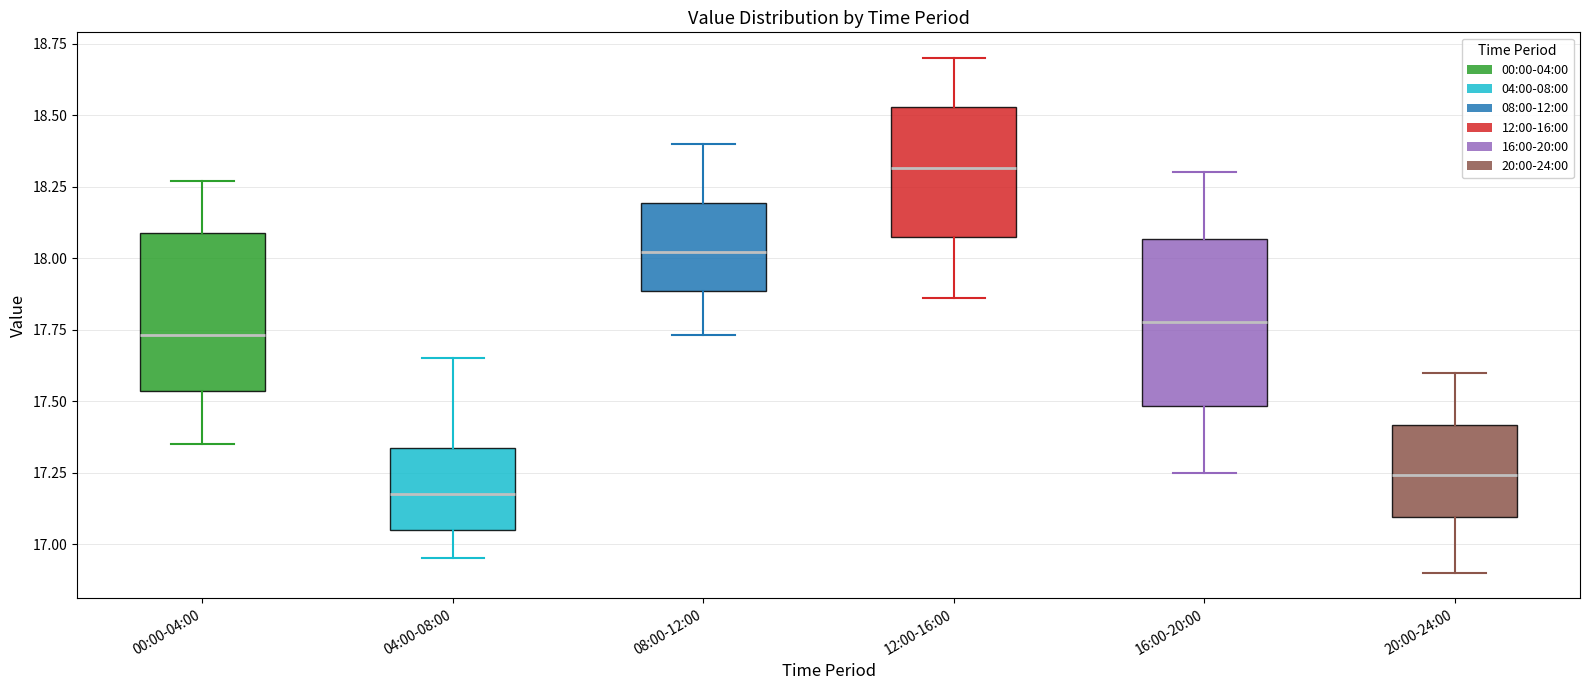

Reading left to right, transcribe this box plot: for each box, give where its median line is, the range the box spans, and where its two whiskers end, as read against the y-axis. The values are not printed on the chart, so give them approximately, as read against the axis.

00:00-04:00: median 17.75, box 17.55 to 18.10, whiskers 17.35 to 18.25
04:00-08:00: median 17.20, box 17.05 to 17.35, whiskers 16.95 to 17.65
08:00-12:00: median 18.00, box 17.90 to 18.20, whiskers 17.75 to 18.40
12:00-16:00: median 18.30, box 18.05 to 18.55, whiskers 17.85 to 18.70
16:00-20:00: median 17.80, box 17.50 to 18.05, whiskers 17.25 to 18.30
20:00-24:00: median 17.25, box 17.10 to 17.40, whiskers 16.90 to 17.60